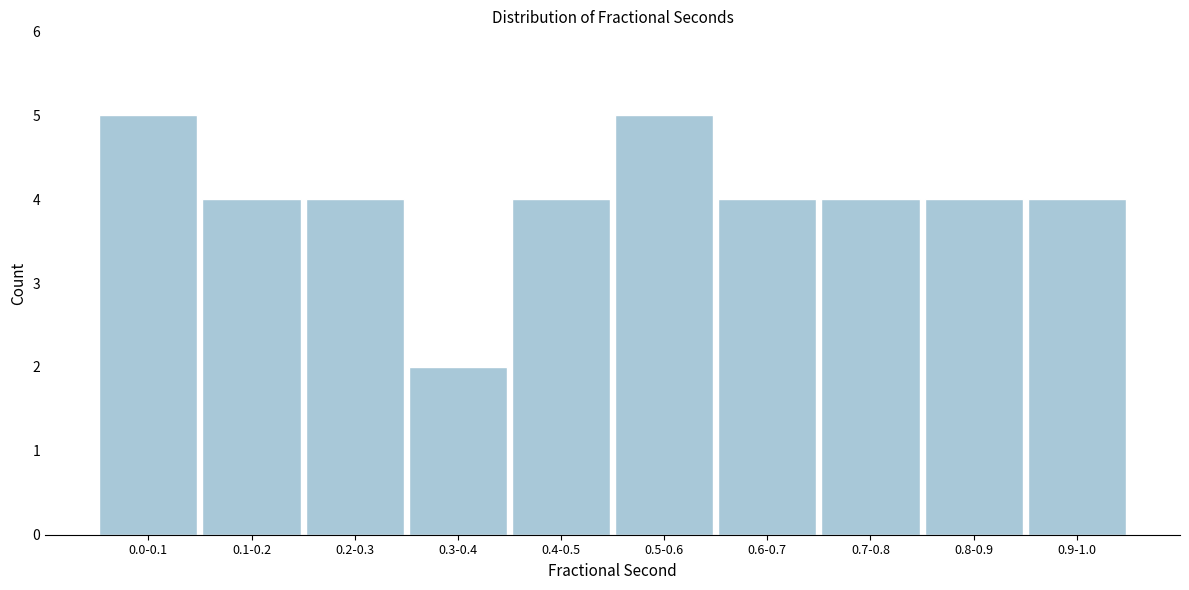

Reading right to left, list all the values displayed in this chart.

4	4	4	4	5	4	2	4	4	5